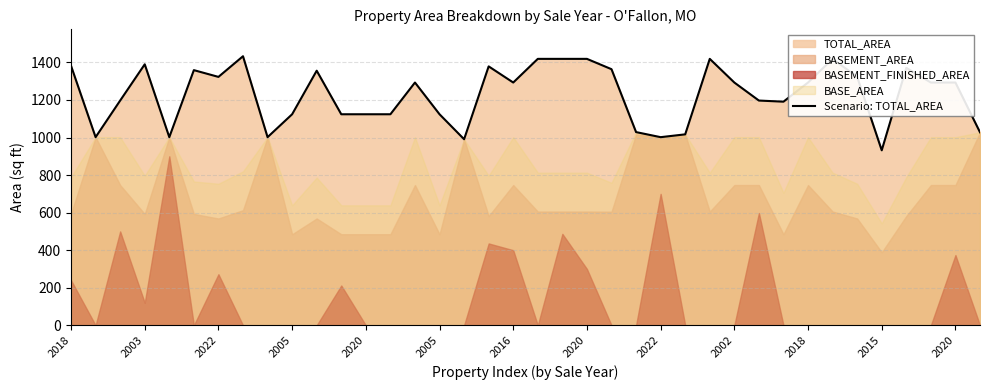

What is the minimum value shown in the chart?

932